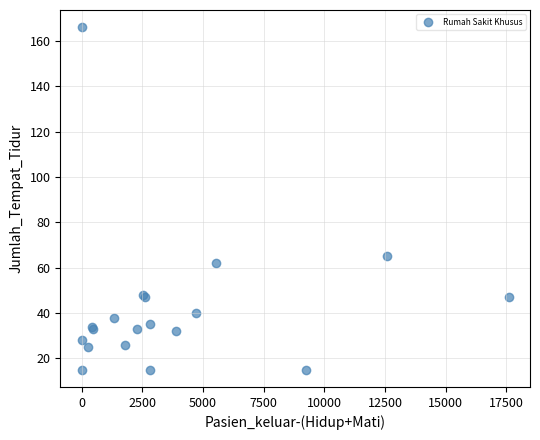

What Y value in the scatter plot is closest to 90?

65